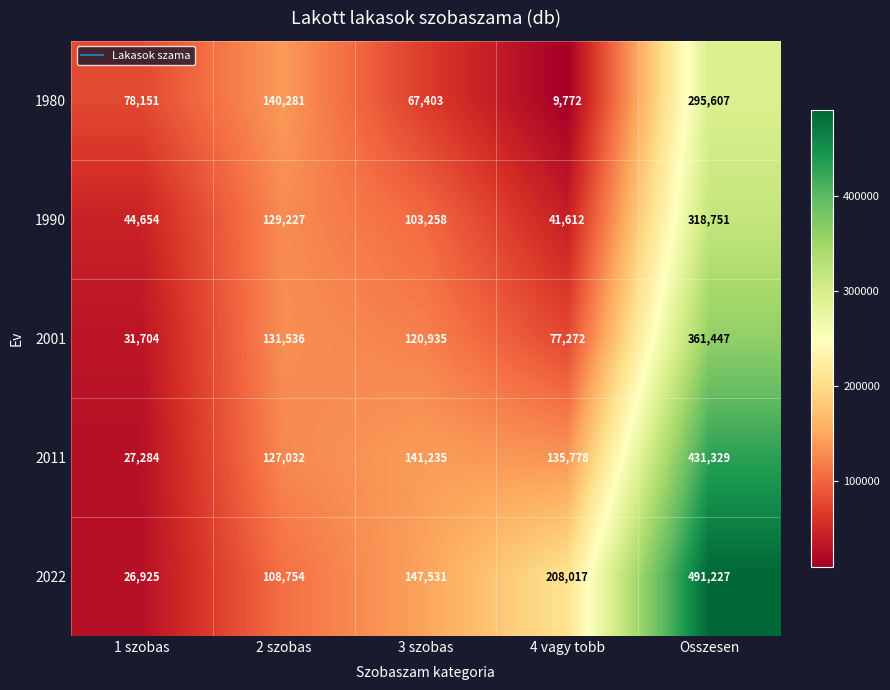

Reading left to right, transcribe all the data shown in this chart.

1980: 78151	140281	67403	9772	295607
1990: 44654	129227	103258	41612	318751
2001: 31704	131536	120935	77272	361447
2011: 27284	127032	141235	135778	431329
2022: 26925	108754	147531	208017	491227